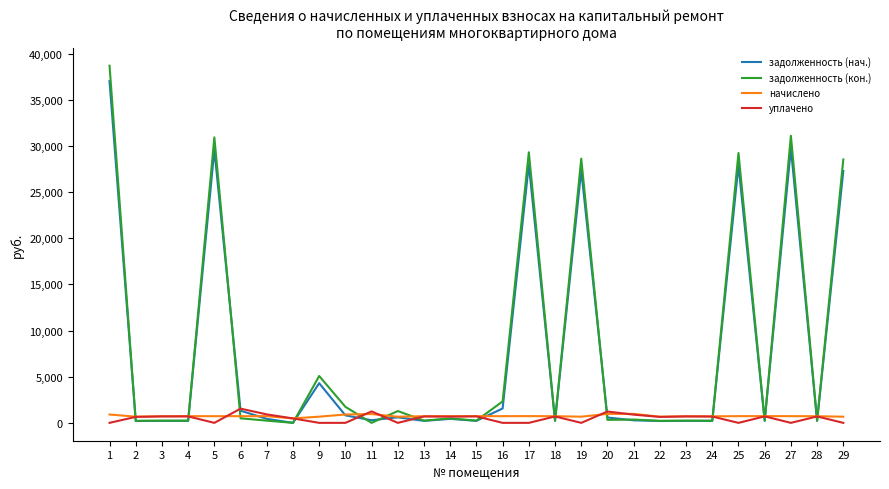

Is the value of задолженность (нач.) at 9 greater than the value of уплачено at 5?

Yes